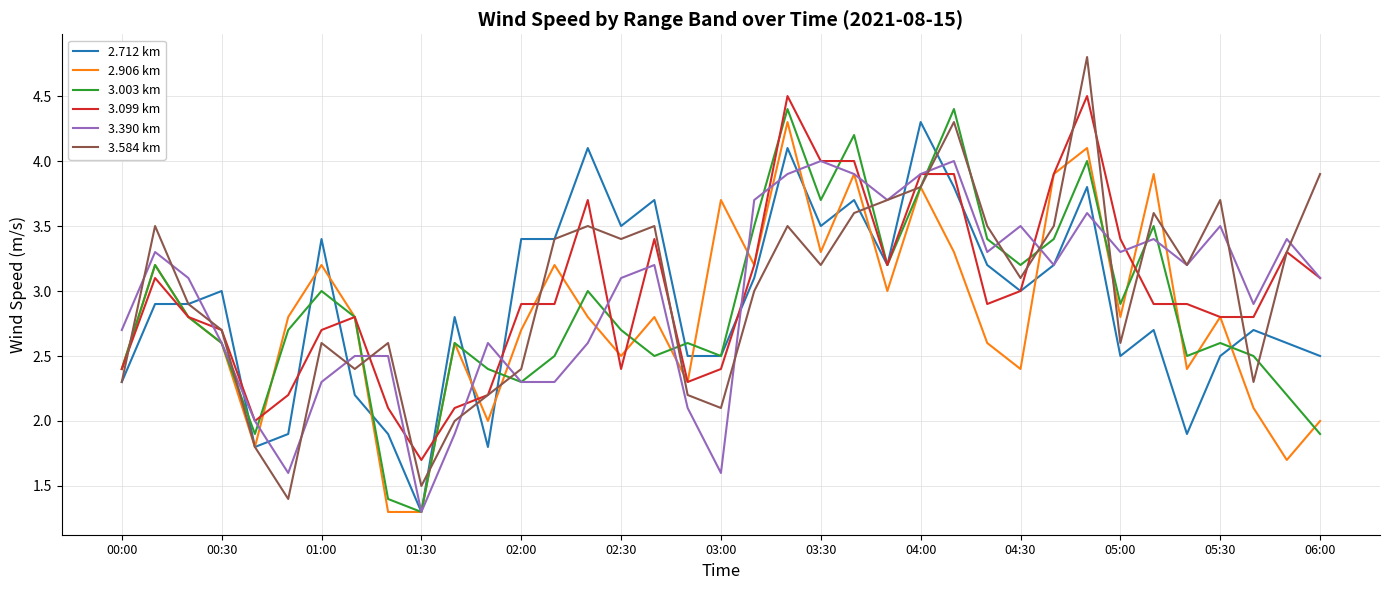

After their last crossing, which series has the higher values: 3.003 km or 2.906 km?

2.906 km